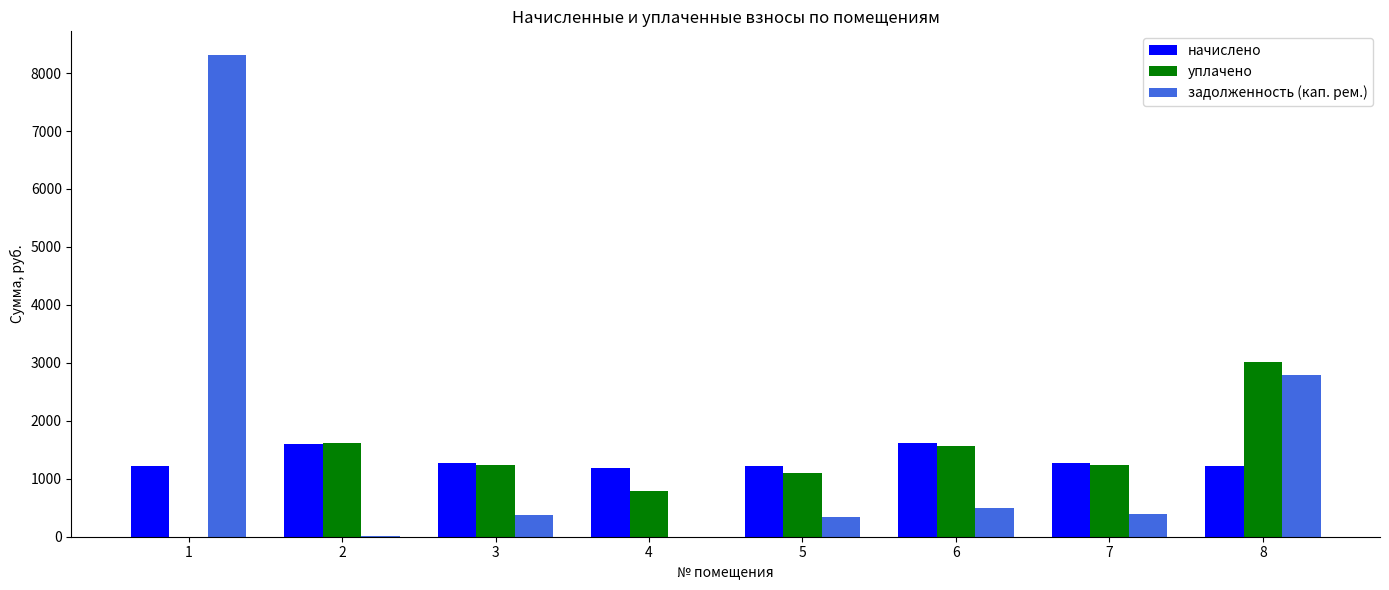

At which category is the sum across all series the highest?

1